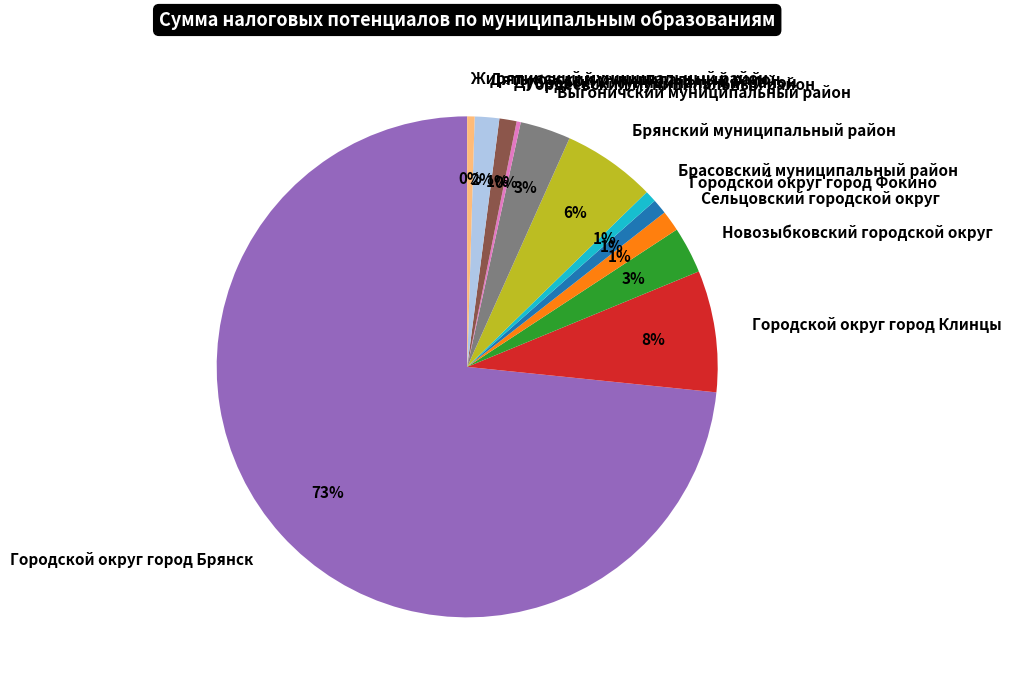

Approximately how many times larger is the value at Новозыбковский городской округ compared to Брянский муниципальный район?

0.5